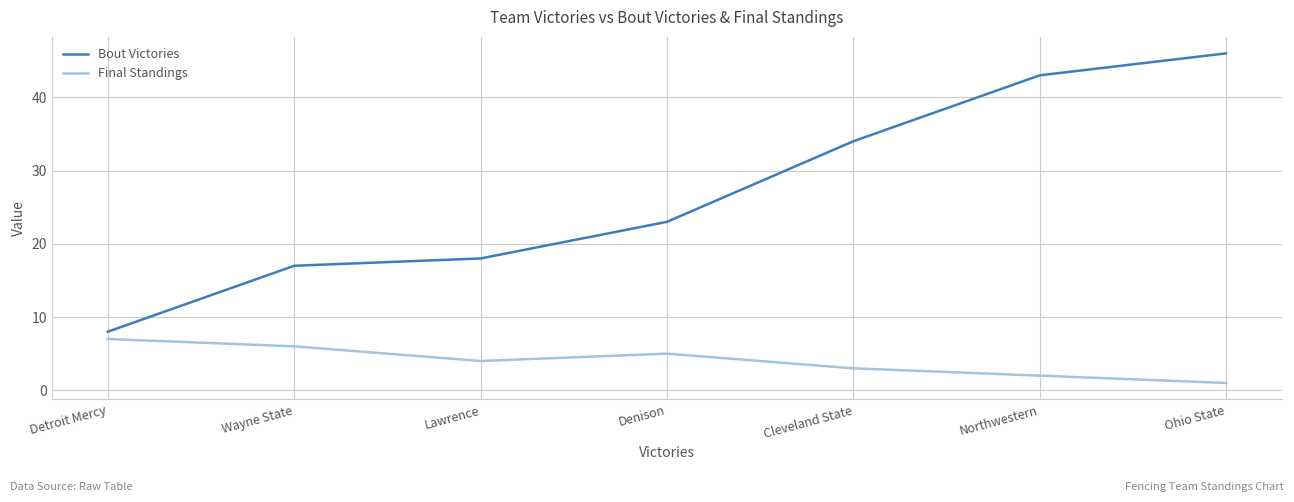

True or false: Bout Victories has more than 0 points higher than both neighbors.

False